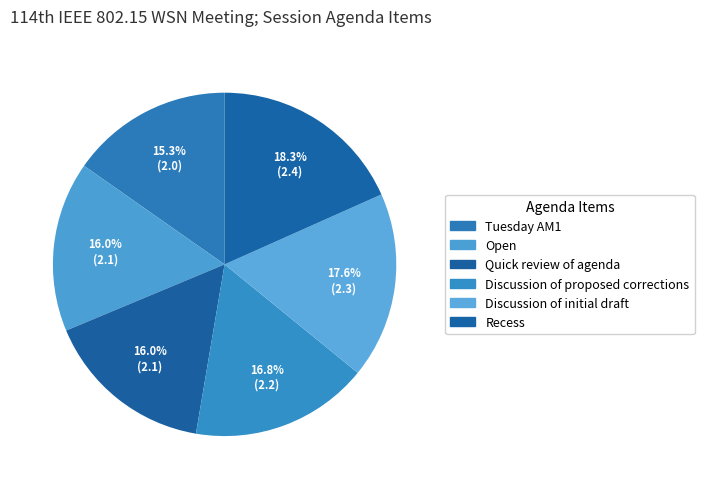

Is it true that Recess is 18% of the pie?

True